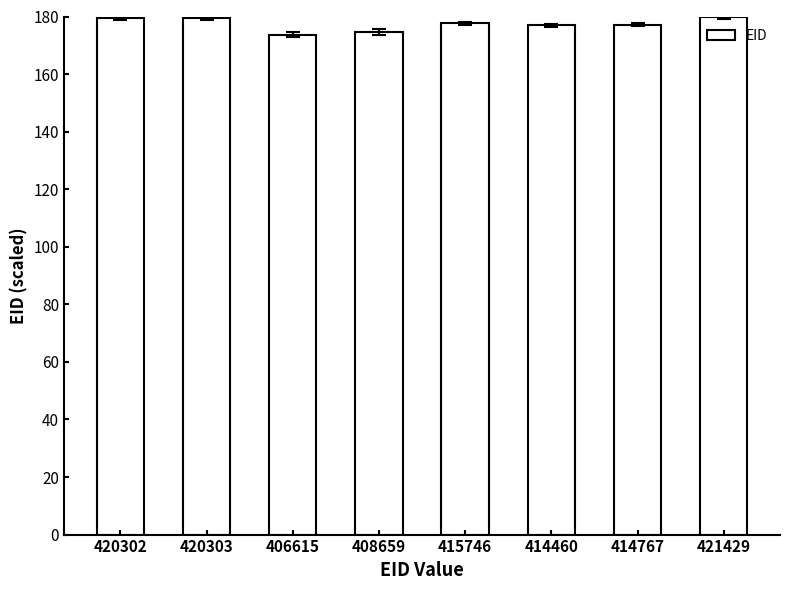

What is the label of the 8th bar from the right?

420302